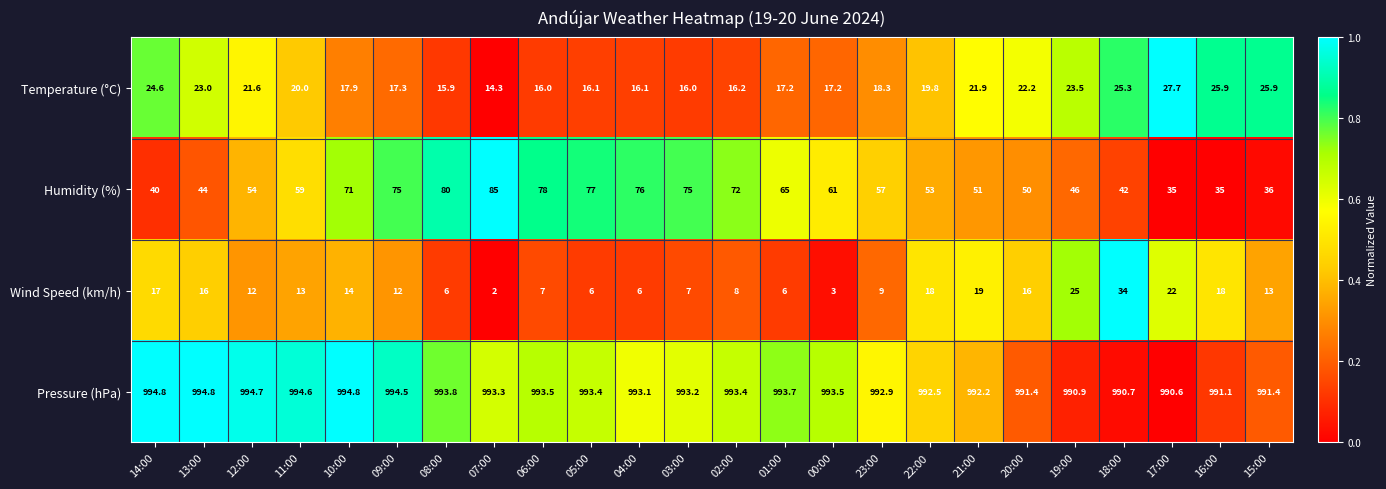

At which category is the sum across all series the highest?

09:00